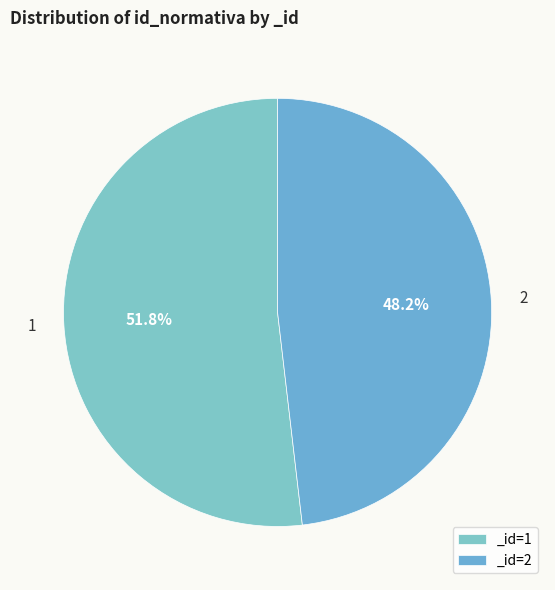

How many segments does this pie chart have?

2